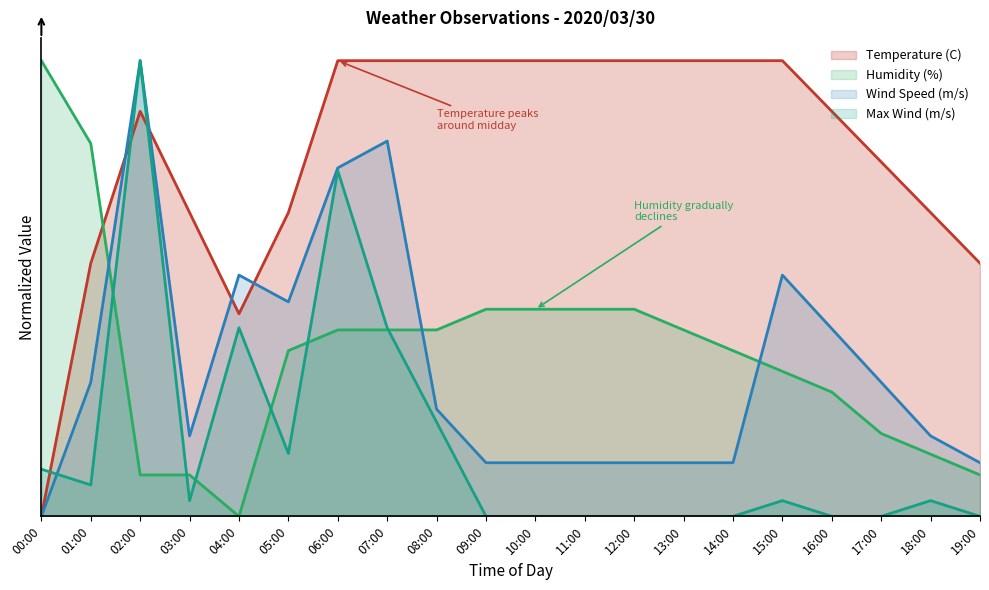

At which category is the sum across all series the highest?

02:00